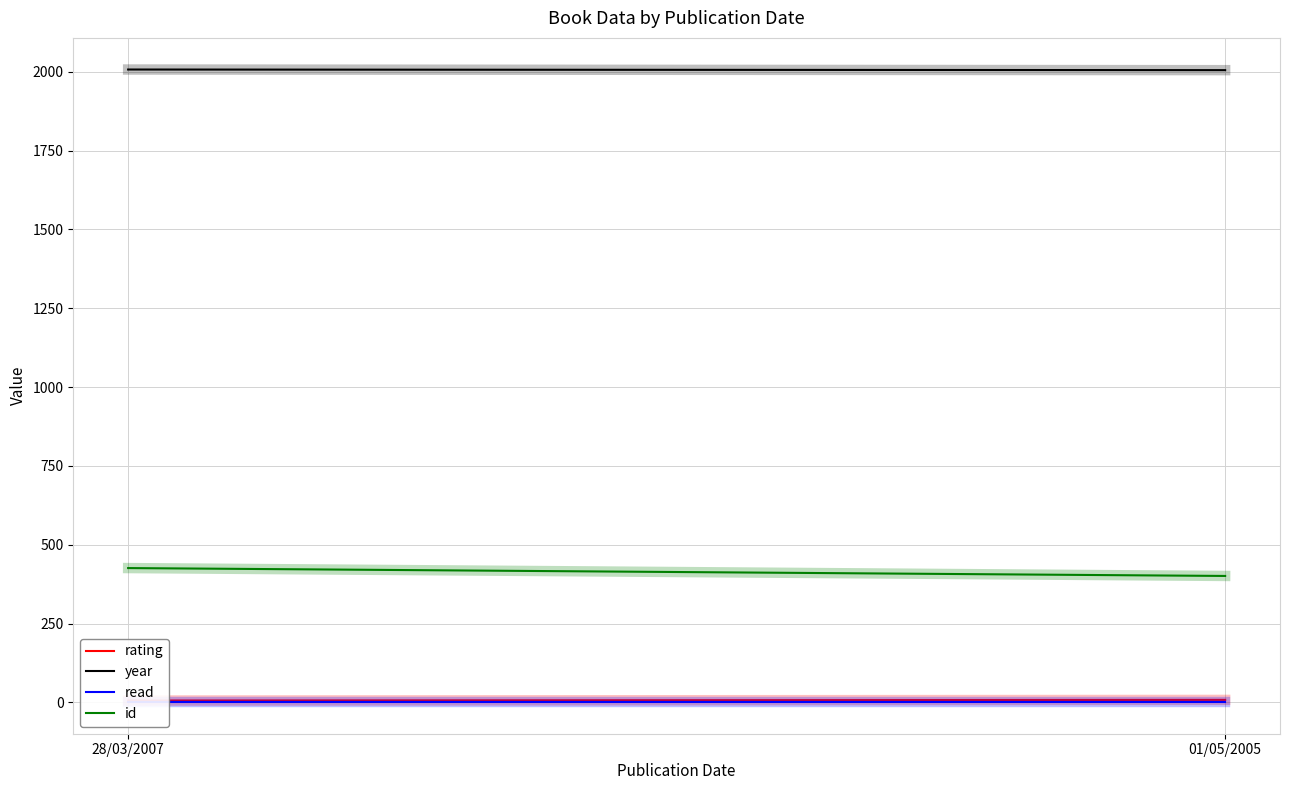

List the labels in order of year value, smallest first.

01/05/2005, 28/03/2007